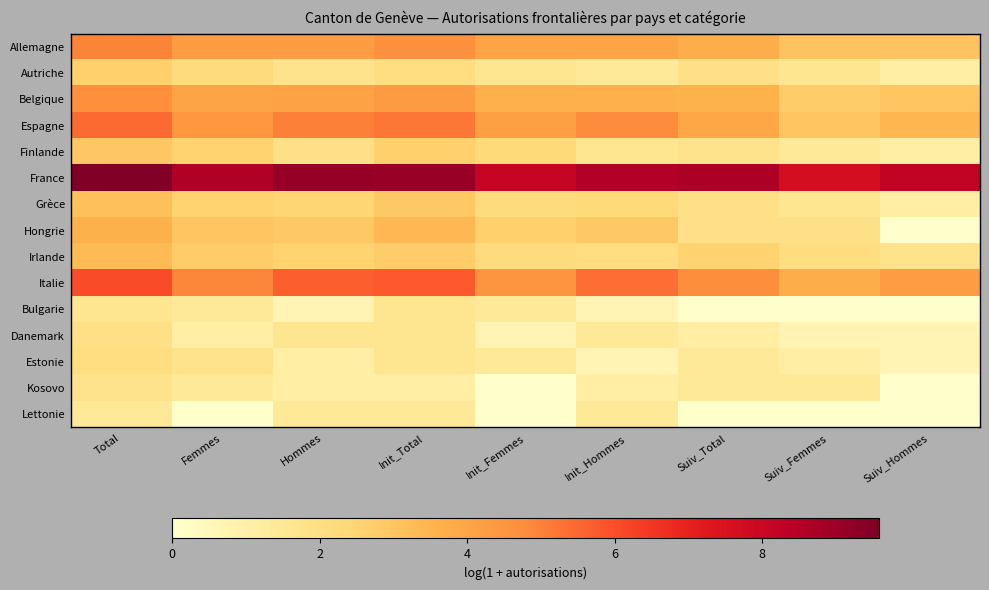

Reading left to right, extract all data points from this chart.

Allemagne: Total=5.0	Femmes=4.3	Hommes=4.3	Init_Total=4.7	Init_Femmes=4.0	Init_Hommes=4.0	Suiv_Total=3.7	Suiv_Femmes=3.0	Suiv_Hommes=3.0
Autriche: Total=2.6	Femmes=2.2	Hommes=1.8	Init_Total=2.1	Init_Femmes=1.6	Init_Hommes=1.4	Suiv_Total=1.9	Suiv_Femmes=1.6	Suiv_Hommes=1.1
Belgique: Total=4.7	Femmes=4.0	Hommes=4.0	Init_Total=4.3	Init_Femmes=3.7	Init_Hommes=3.6	Suiv_Total=3.6	Suiv_Femmes=2.8	Suiv_Hommes=3.0
Espagne: Total=5.5	Femmes=4.4	Hommes=5.0	Init_Total=5.2	Init_Femmes=4.2	Init_Hommes=4.8	Suiv_Total=3.9	Suiv_Femmes=3.0	Suiv_Hommes=3.5
Finlande: Total=2.9	Femmes=2.6	Hommes=1.9	Init_Total=2.6	Init_Femmes=2.3	Init_Hommes=1.6	Suiv_Total=1.8	Suiv_Femmes=1.4	Suiv_Hommes=1.1
France: Total=9.6	Femmes=8.6	Hommes=9.1	Init_Total=9.1	Init_Femmes=8.1	Init_Hommes=8.6	Suiv_Total=8.7	Suiv_Femmes=7.7	Suiv_Hommes=8.2
Grèce: Total=3.2	Femmes=2.6	Hommes=2.5	Init_Total=2.9	Init_Femmes=2.2	Init_Hommes=2.3	Suiv_Total=1.9	Suiv_Femmes=1.6	Suiv_Hommes=1.1
Hongrie: Total=3.6	Femmes=3.0	Hommes=2.9	Init_Total=3.4	Init_Femmes=2.6	Init_Hommes=2.9	Suiv_Total=1.9	Suiv_Femmes=1.9	Suiv_Hommes=0.0
Irlande: Total=3.3	Femmes=2.8	Hommes=2.6	Init_Total=2.8	Init_Femmes=2.2	Init_Hommes=2.1	Suiv_Total=2.6	Suiv_Femmes=2.1	Suiv_Hommes=1.8
Italie: Total=6.0	Femmes=4.9	Hommes=5.7	Init_Total=5.7	Init_Femmes=4.6	Init_Hommes=5.4	Suiv_Total=4.7	Suiv_Femmes=3.7	Suiv_Hommes=4.3
Bulgarie: Total=1.6	Femmes=1.4	Hommes=0.7	Init_Total=1.6	Init_Femmes=1.4	Init_Hommes=0.7	Suiv_Total=0.0	Suiv_Femmes=0.0	Suiv_Hommes=0.0
Danemark: Total=1.9	Femmes=1.1	Hommes=1.6	Init_Total=1.6	Init_Femmes=0.7	Init_Hommes=1.4	Suiv_Total=1.1	Suiv_Femmes=0.7	Suiv_Hommes=0.7
Estonie: Total=2.1	Femmes=1.8	Hommes=1.1	Init_Total=1.6	Init_Femmes=1.4	Init_Hommes=0.7	Suiv_Total=1.4	Suiv_Femmes=1.1	Suiv_Hommes=0.7
Kosovo: Total=1.8	Femmes=1.4	Hommes=1.1	Init_Total=1.1	Init_Femmes=0.0	Init_Hommes=1.1	Suiv_Total=1.4	Suiv_Femmes=1.4	Suiv_Hommes=0.0
Lettonie: Total=1.4	Femmes=0.0	Hommes=1.4	Init_Total=1.4	Init_Femmes=0.0	Init_Hommes=1.4	Suiv_Total=0.0	Suiv_Femmes=0.0	Suiv_Hommes=0.0